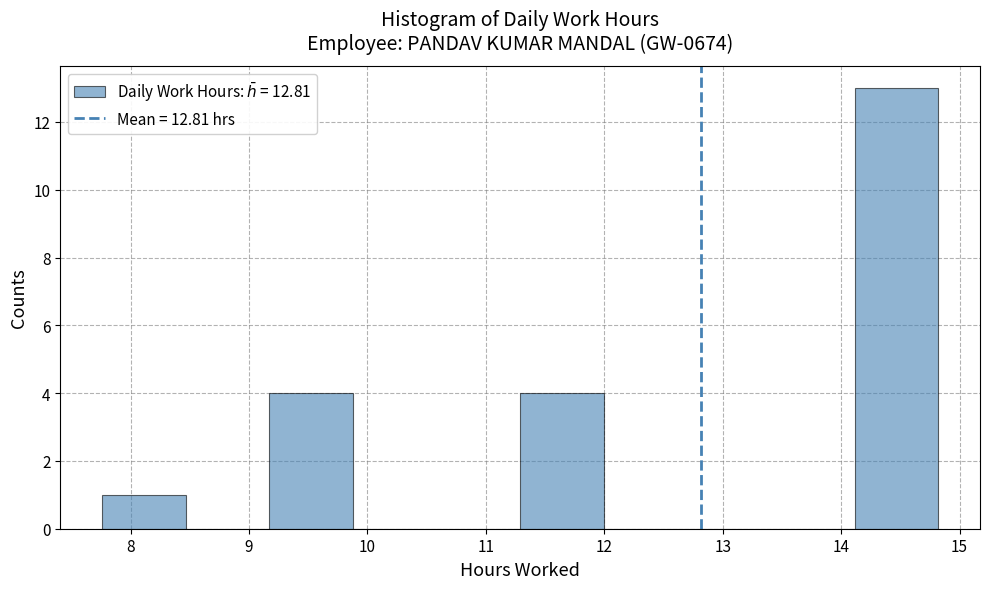

Which range on the x-axis has the tallest bar?

14.1 to 14.8